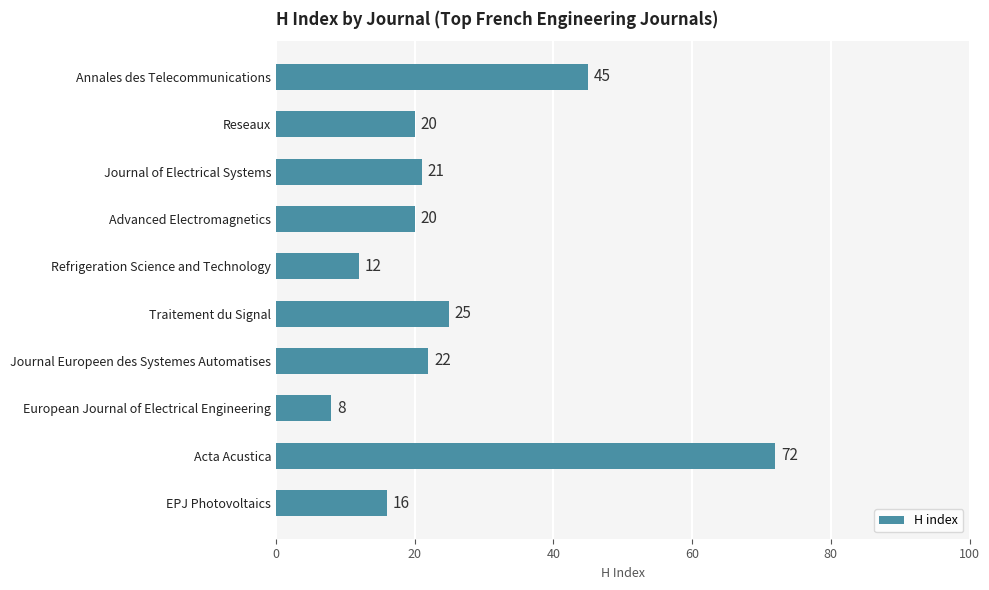

Reading bottom to top, list all the values displayed in this chart.

16	72	8	22	25	12	20	21	20	45